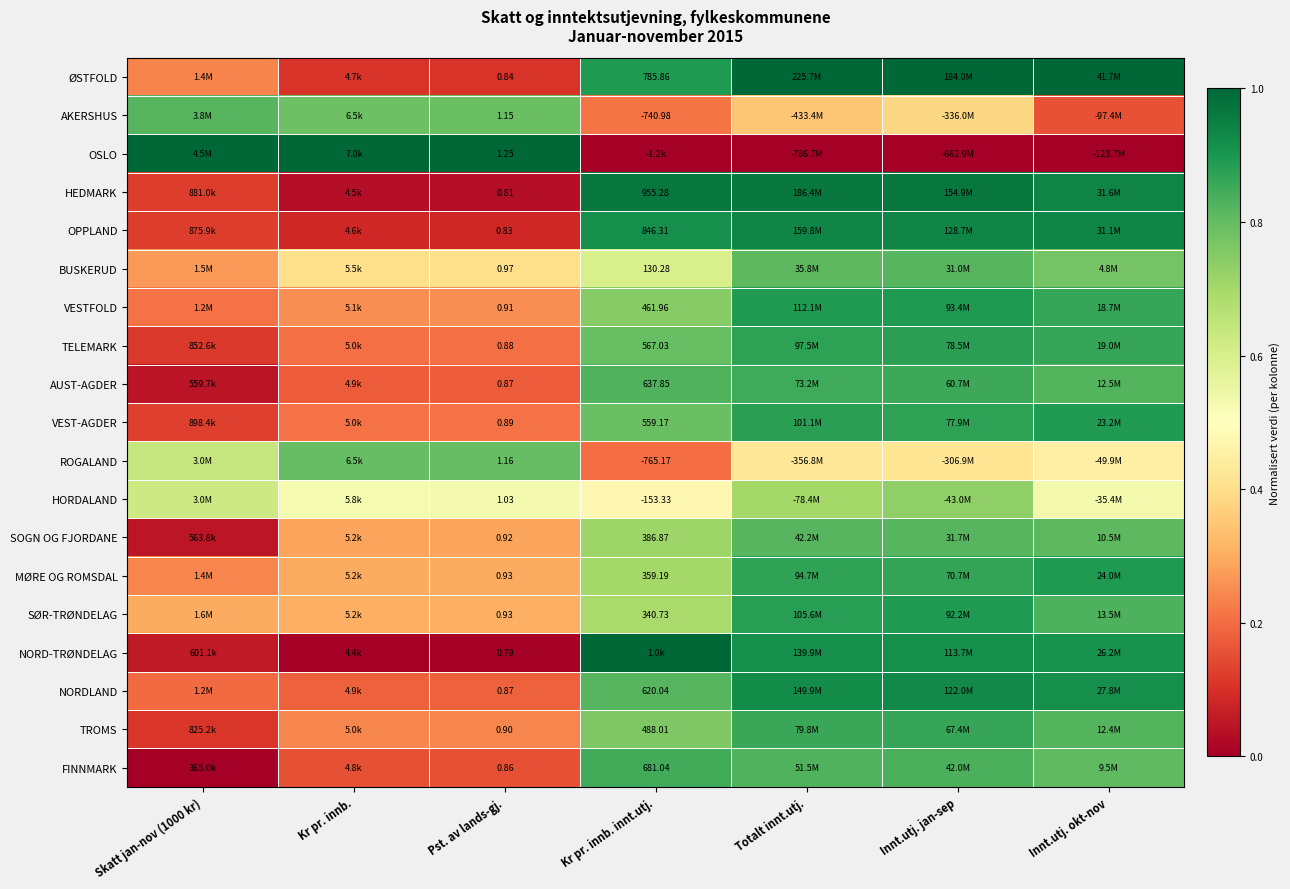

Between Kr pr. innb. and Totalt innt.utj., which series saw the biggest shift?

OSLO